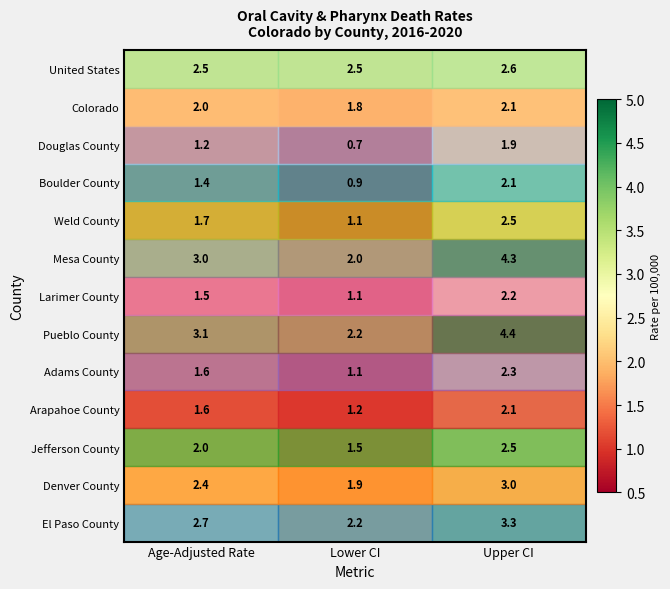

The value of Jefferson County at Age-Adjusted Rate is 1.3. True or false?

False